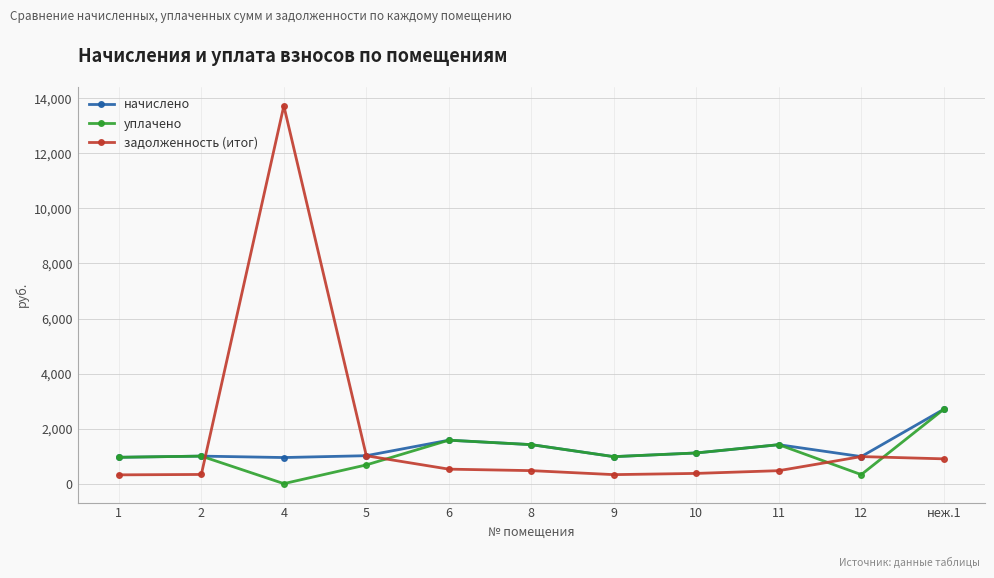

What is the difference between the задолженность (итог) values at 8 and 10?

100.8